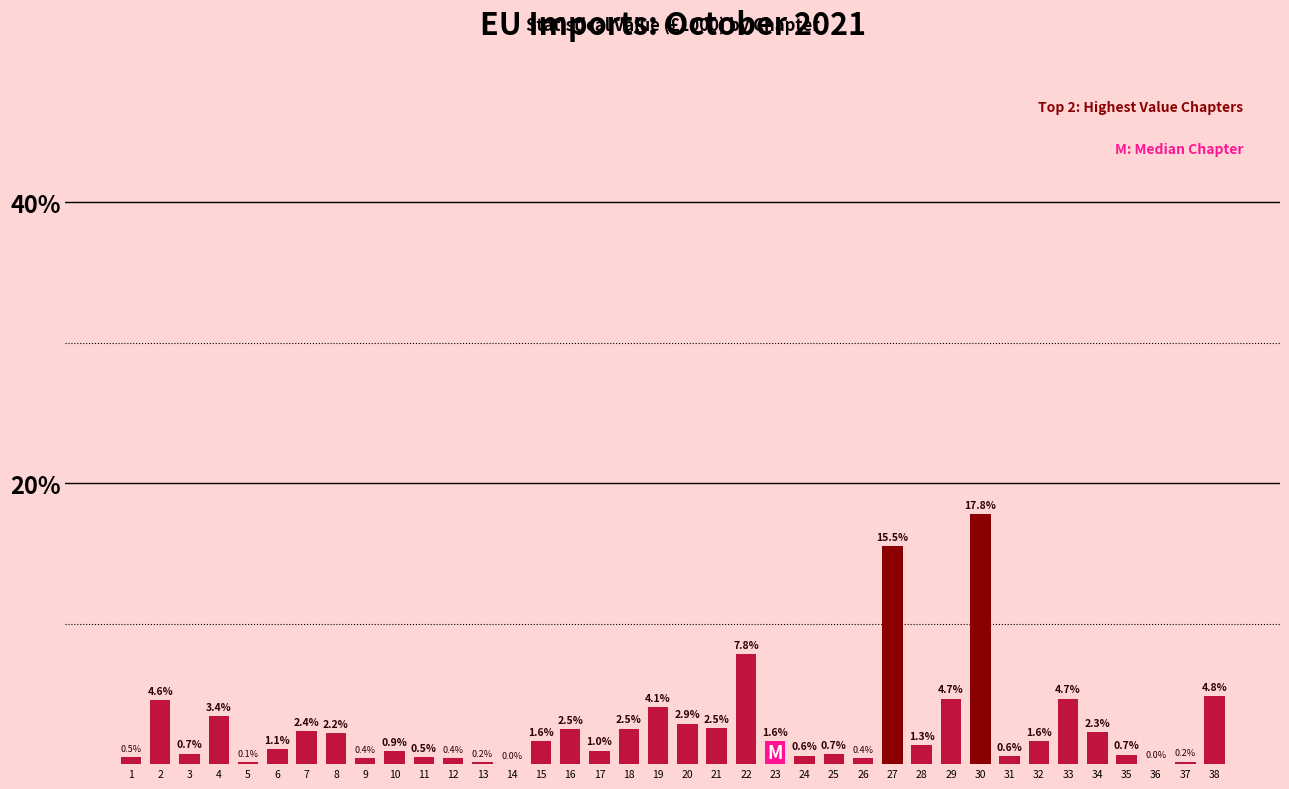

At which label is the value closest to 8?

22